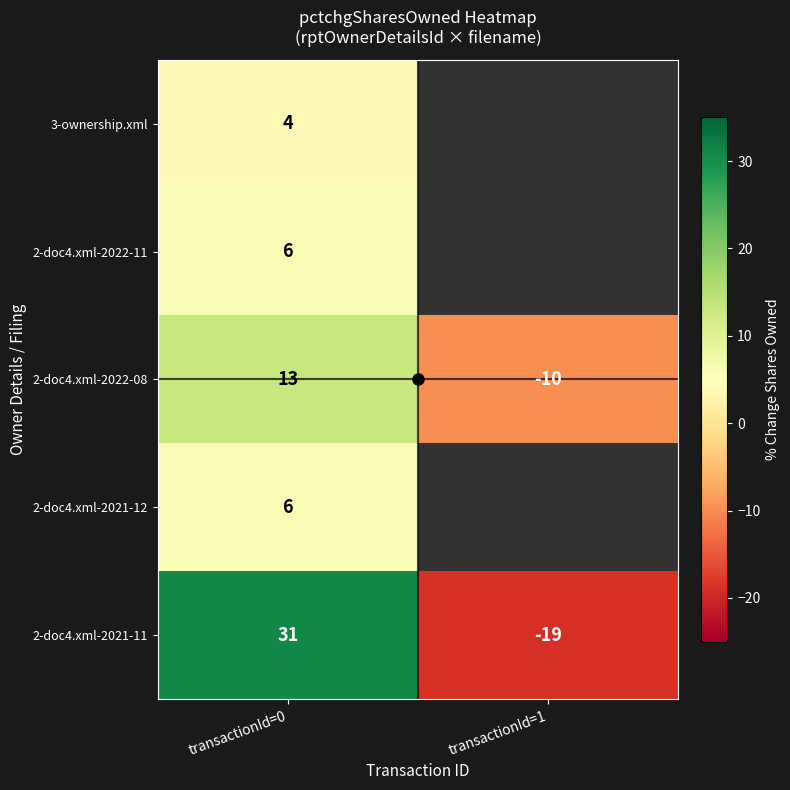

True or false: 2-doc4.xml-2021-11 has a value of -29.3 at transactionId=1.

False